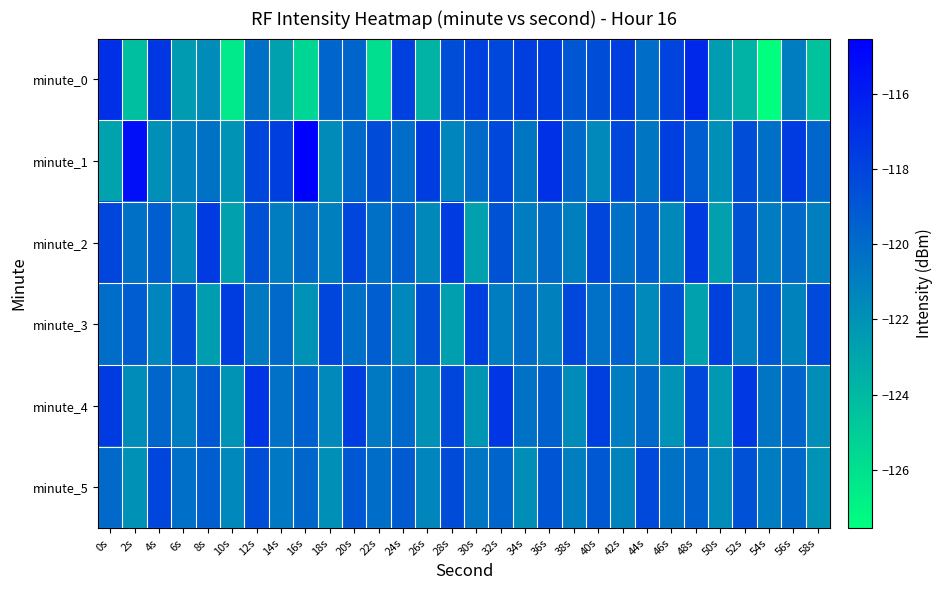

Which series has the largest total across all categories?

minute_1